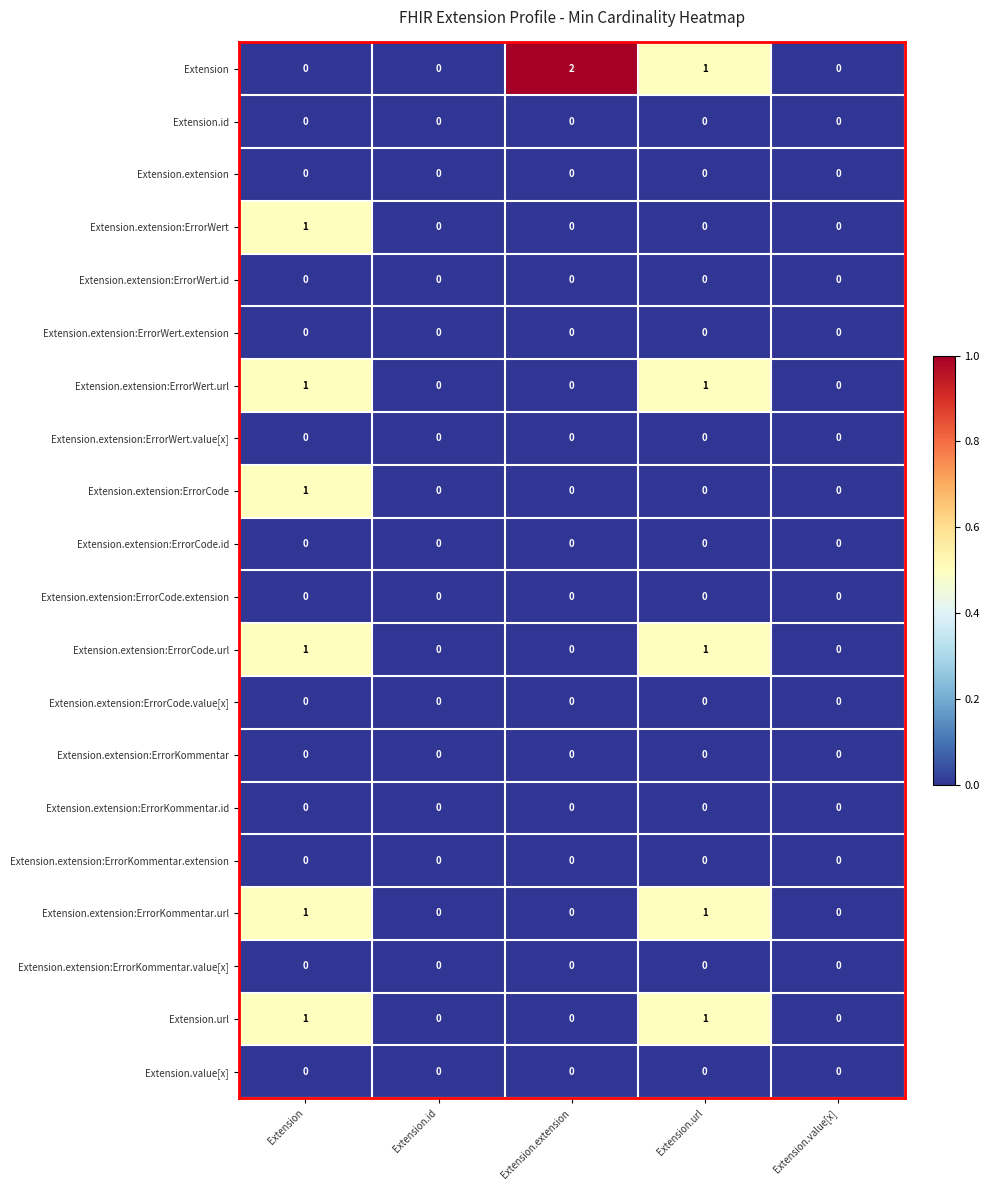

Which series has the widest spread of values?

Extension